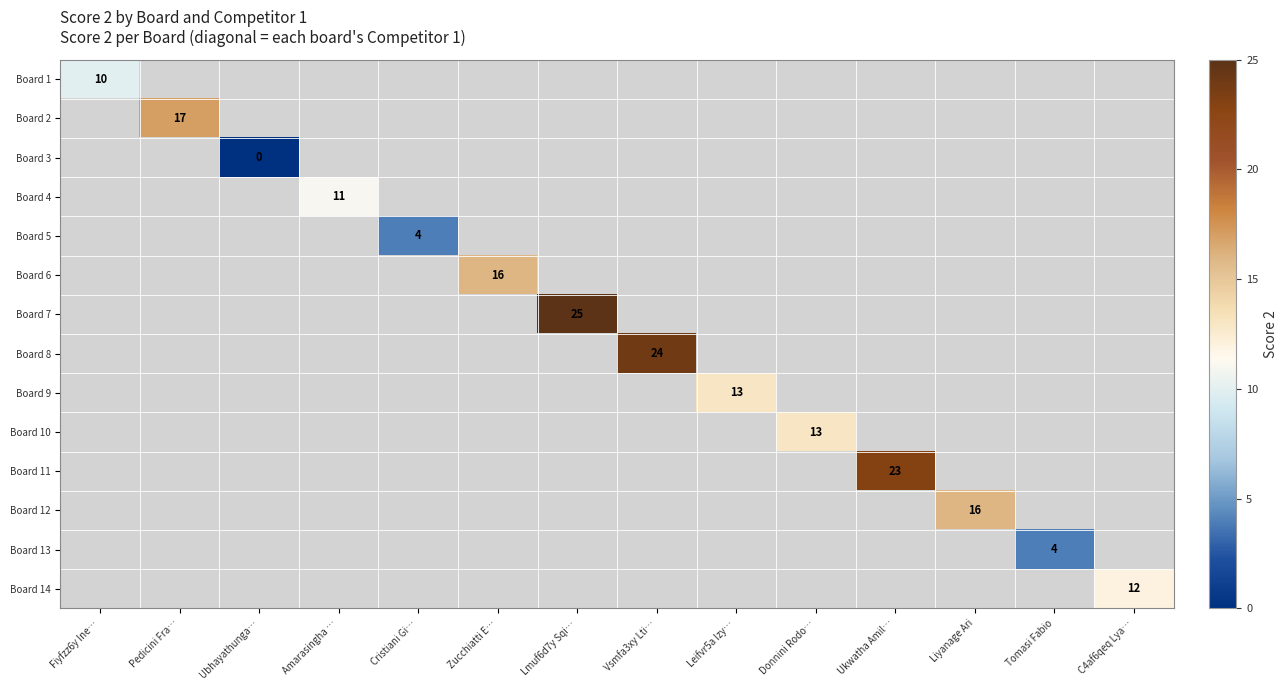

How many data points does each series have?

14